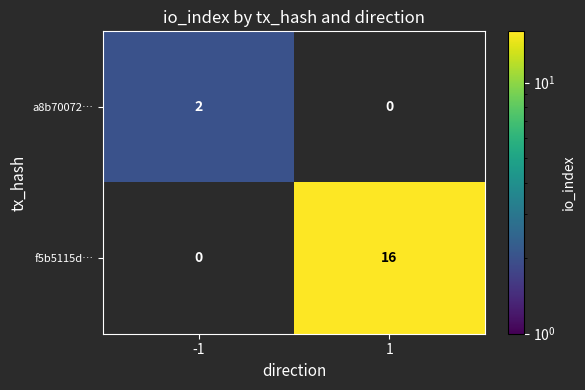

Is the value of f5b5115d… at 1 greater than the value of a8b70072… at -1?

Yes